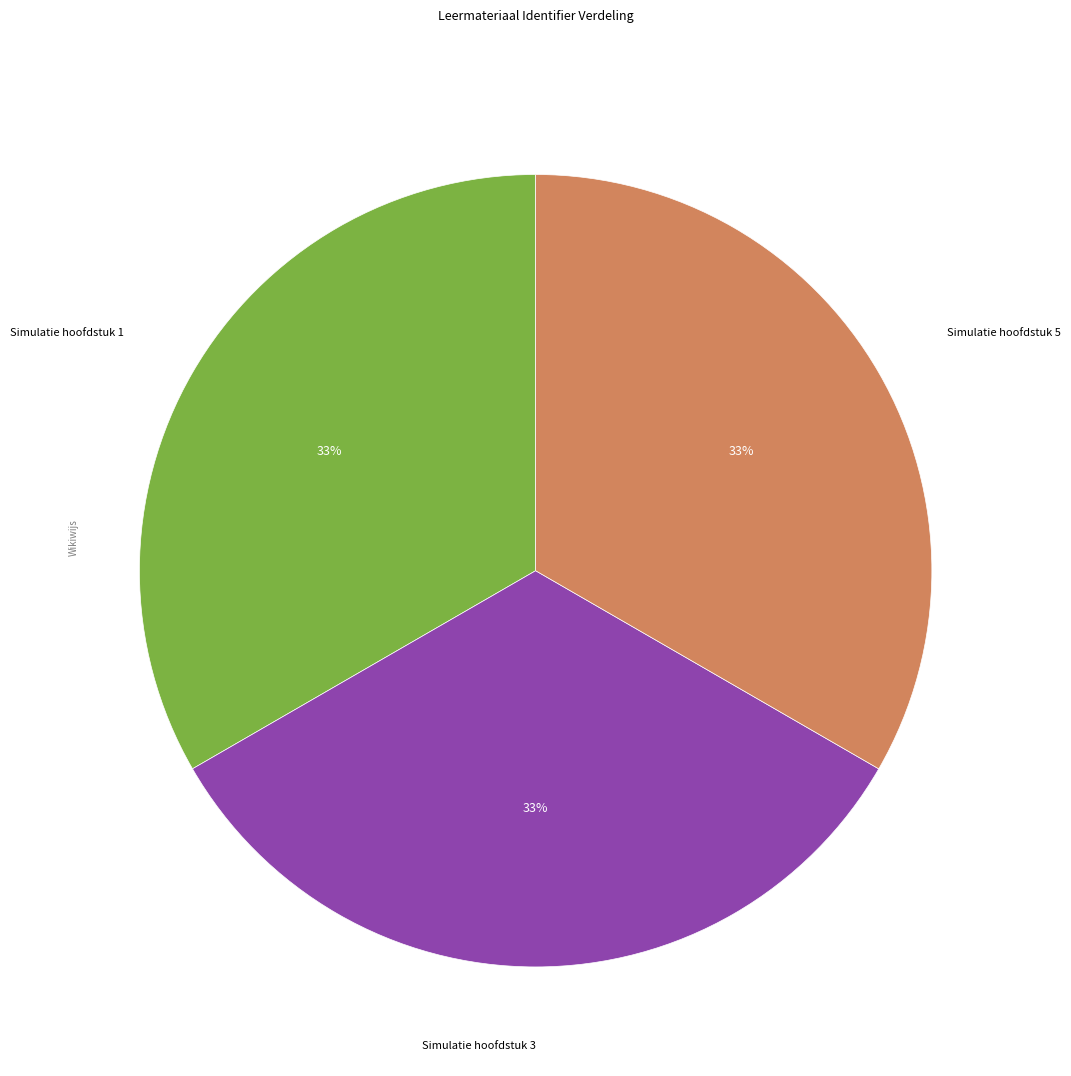

To the nearest percent, what is the average slice percentage?

33%